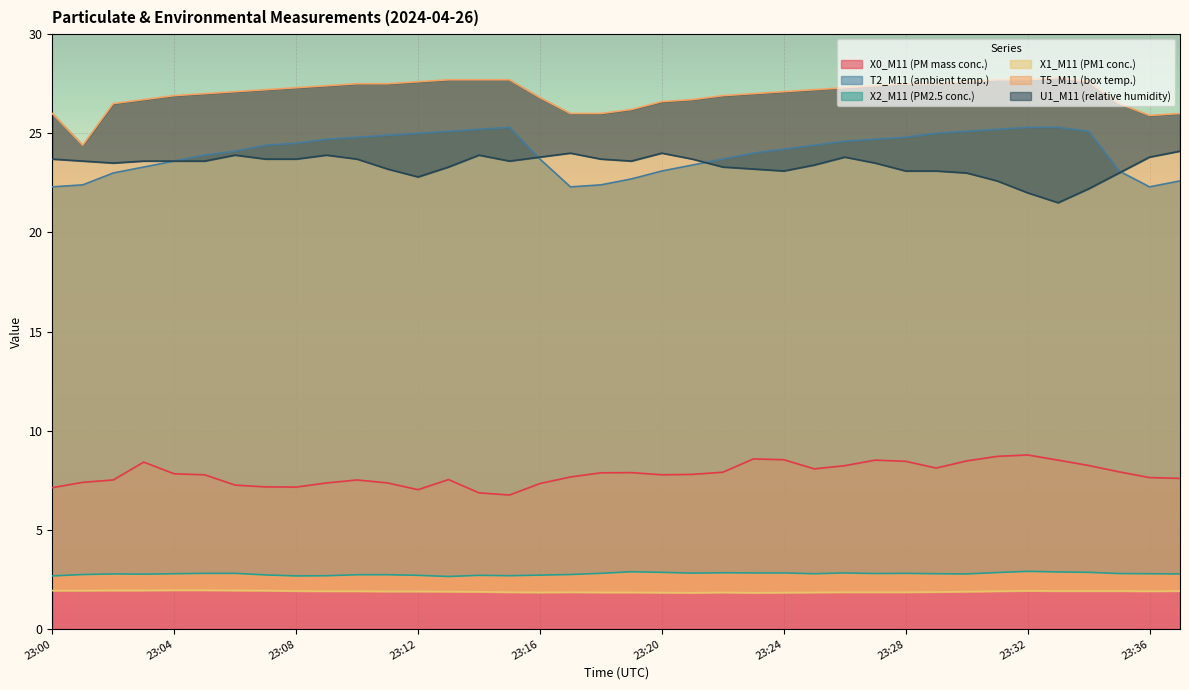

Rank the series at 23:37 from lowest to highest value.

X1_M11 (PM1 conc.), X2_M11 (PM2.5 conc.), X0_M11 (PM mass conc.), T2_M11 (ambient temp.), U1_M11 (relative humidity), T5_M11 (box temp.)